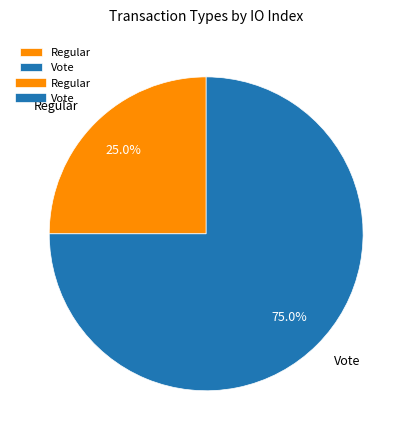

Between Regular and Vote, which is larger?

Vote